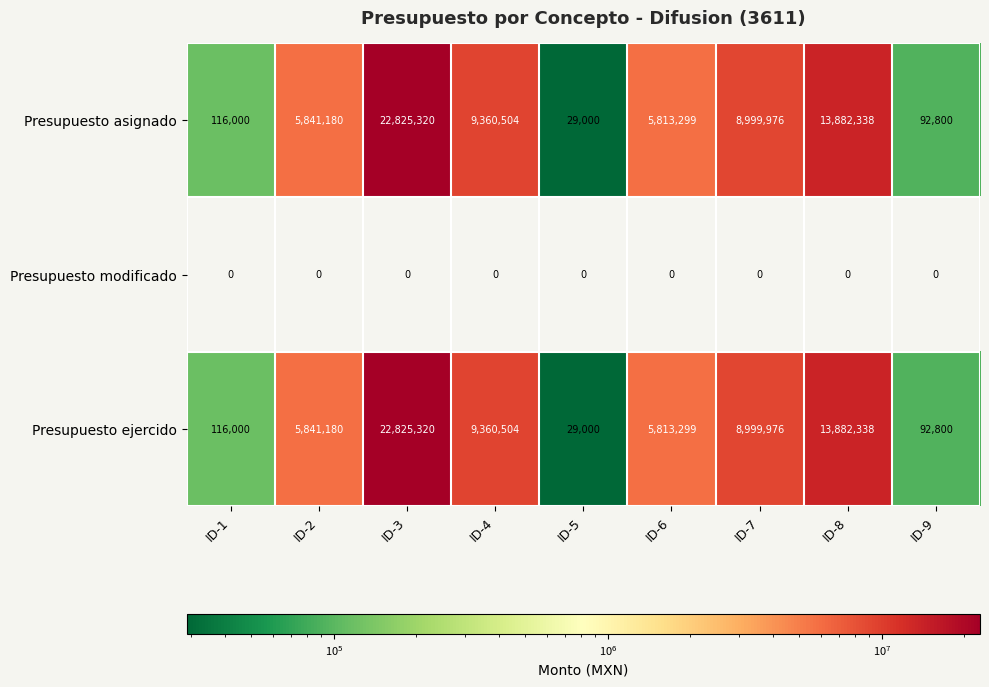

Is the value of Presupuesto asignado at ID-4 greater than the value of Presupuesto ejercido at ID-1?

Yes